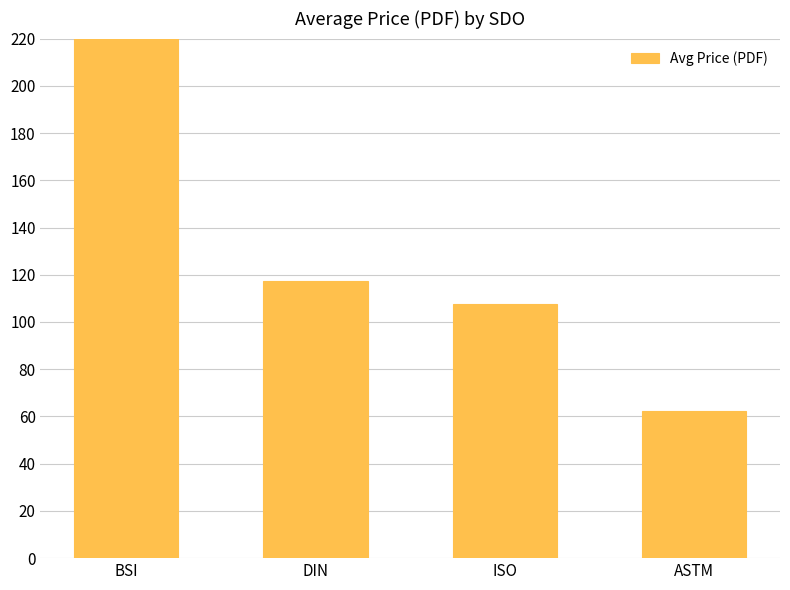

What is the label of the 4th bar from the right?

BSI